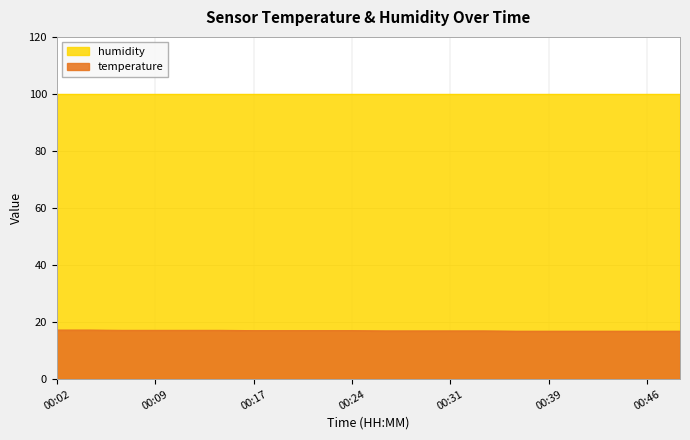

What is the value of the 12th point from the left?

16.9